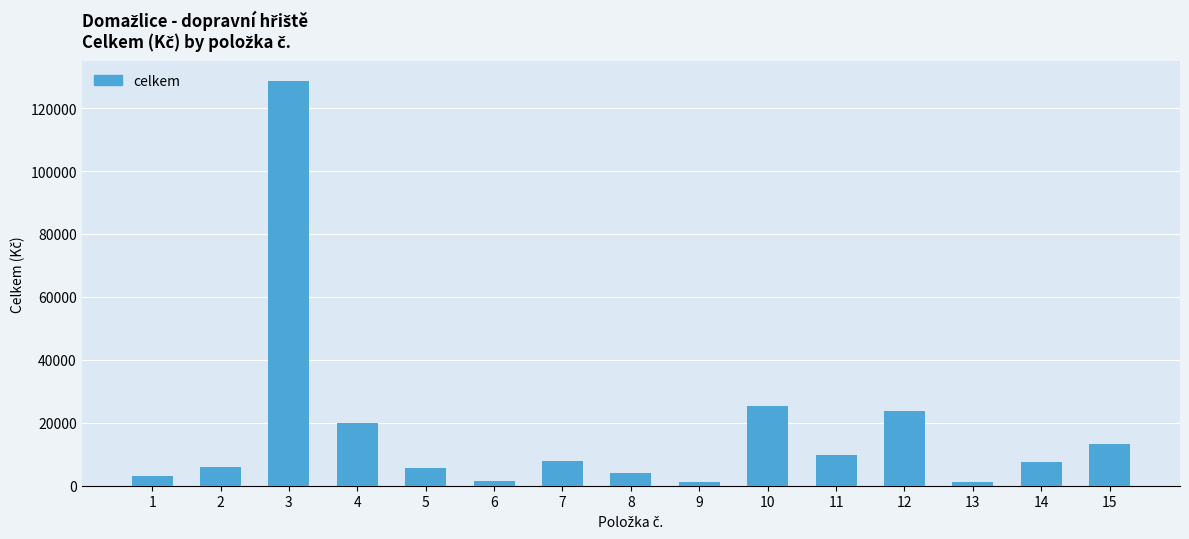

What is the value of the 5th bar from the left?

5760.0